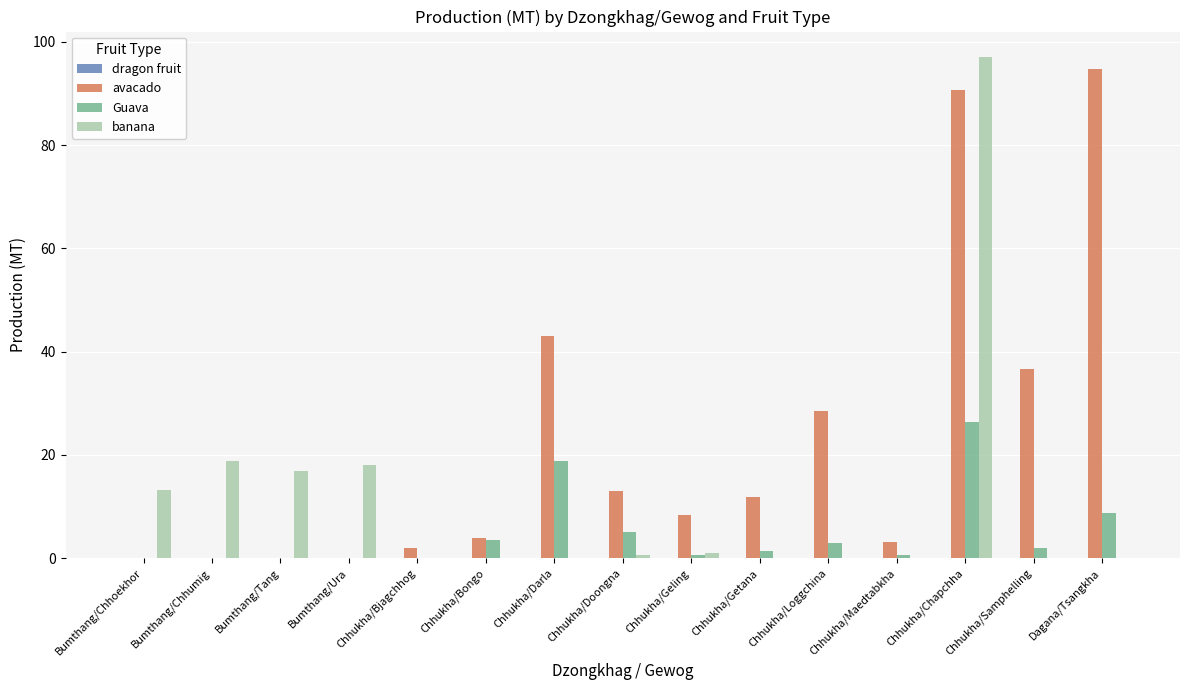

Which series has the largest total across all categories?

avacado